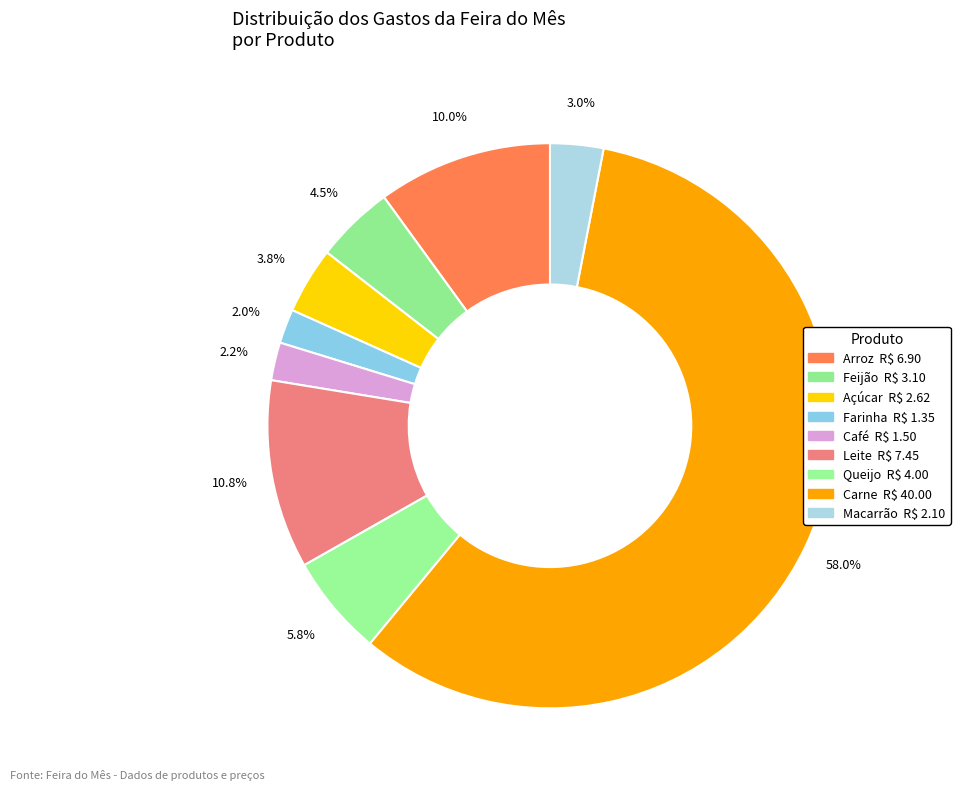

What is the ratio of the value at Açúcar to the value at Carne?

0.1